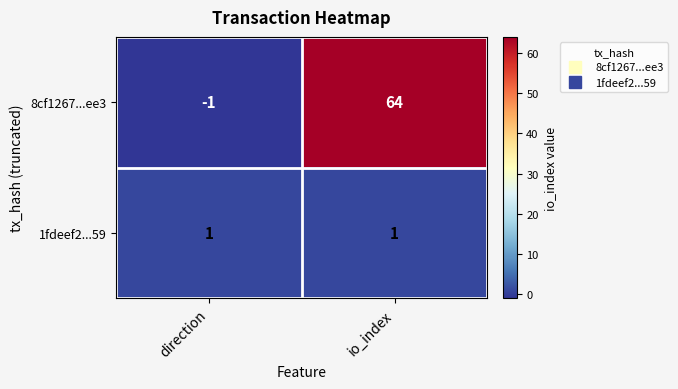

What is the spread (max minus min) of values at direction?

2